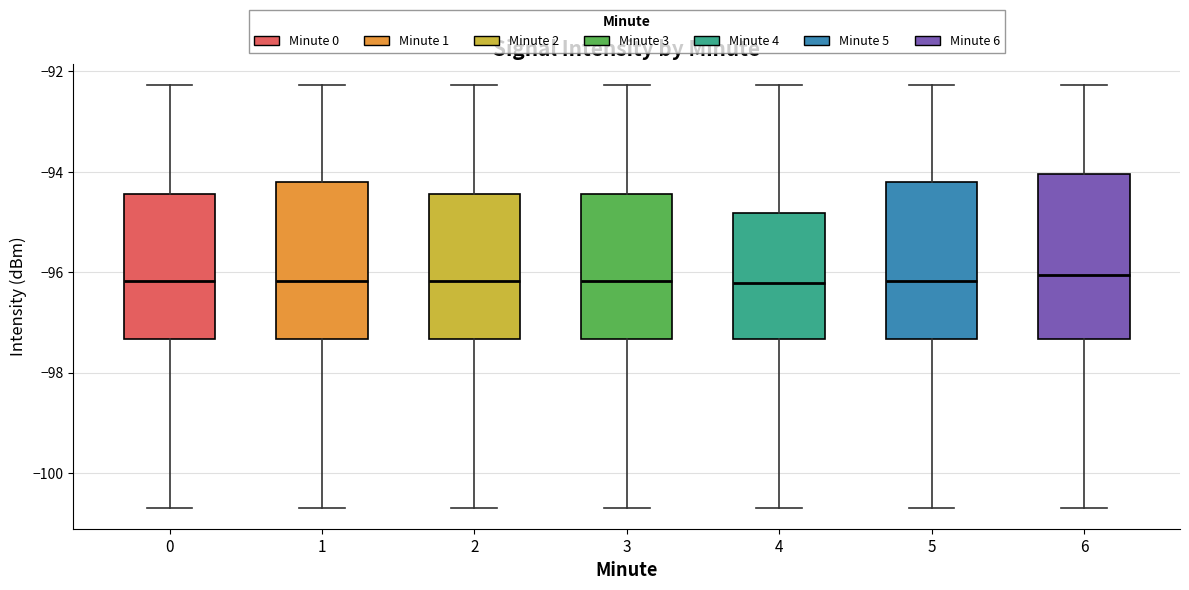

Reading left to right, transcribe this box plot: for each box, give where its median line is, the range the box spans, and where its two whiskers end, as read against the y-axis. The values are not printed on the chart, so give them approximately, as read against the axis.

0: median -96.2, box -97.4 to -94.4, whiskers -100.6 to -92.2
1: median -96.2, box -97.4 to -94.2, whiskers -100.6 to -92.2
2: median -96.2, box -97.4 to -94.4, whiskers -100.6 to -92.2
3: median -96.2, box -97.4 to -94.4, whiskers -100.6 to -92.2
4: median -96.2, box -97.4 to -94.8, whiskers -100.6 to -92.2
5: median -96.2, box -97.4 to -94.2, whiskers -100.6 to -92.2
6: median -96.0, box -97.4 to -94.0, whiskers -100.6 to -92.2